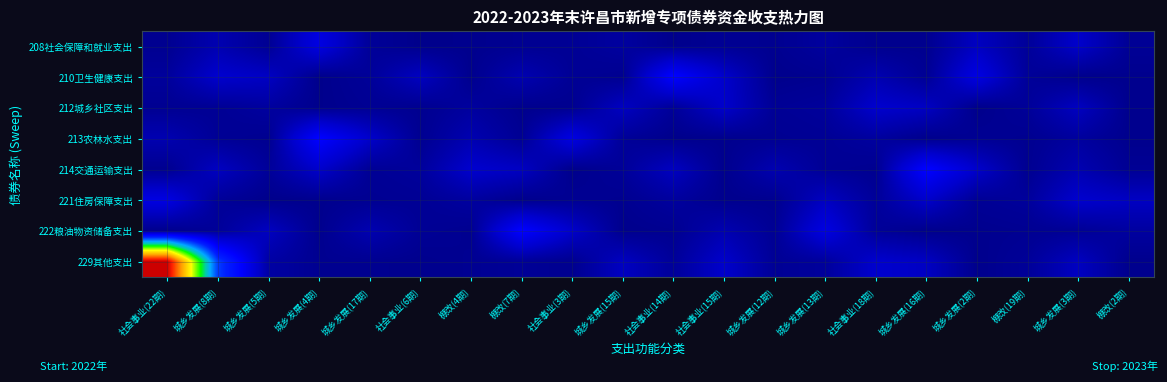

Reading left to right, extract all data points from this chart.

208社会保障和就业支出: 社会事业(22期)=1.1	城乡发展(8期)=6.2	城乡发展(5期)=1.6	城乡发展(4期)=15.1	城乡发展(17期)=2.4	社会事业(6期)=0.3	棚改(4期)=0.7	棚改(7期)=1.2	社会事业(3期)=1.8	城乡发展(15期)=3.5	社会事业(14期)=0.5	社会事业(15期)=1.5	城乡发展(12期)=1.0	城乡发展(13期)=3.3	社会事业(18期)=0.6	城乡发展(16期)=0.9	城乡发展(2期)=8.9	棚改(19期)=2.4	城乡发展(3期)=10.5	棚改(2期)=1.9
210卫生健康支出: 社会事业(22期)=2.8	城乡发展(8期)=10.9	城乡发展(5期)=9.1	城乡发展(4期)=0.4	城乡发展(17期)=2.3	社会事业(6期)=8.8	棚改(4期)=0.6	棚改(7期)=6.2	社会事业(3期)=1.8	城乡发展(15期)=1.0	社会事业(14期)=21.8	社会事业(15期)=10.5	城乡发展(12期)=0.5	城乡发展(13期)=1.1	社会事业(18期)=6.2	城乡发展(16期)=1.6	城乡发展(2期)=15.1	棚改(19期)=2.4	城乡发展(3期)=0.3	棚改(2期)=0.7
212城乡社区支出: 社会事业(22期)=1.2	城乡发展(8期)=1.8	城乡发展(5期)=3.5	城乡发展(4期)=0.5	城乡发展(17期)=1.5	社会事业(6期)=1.0	棚改(4期)=3.3	棚改(7期)=0.6	社会事业(3期)=0.9	城乡发展(15期)=8.9	社会事业(14期)=2.4	社会事业(15期)=10.5	城乡发展(12期)=1.9	城乡发展(13期)=2.8	社会事业(18期)=10.9	城乡发展(16期)=9.1	城乡发展(2期)=0.4	棚改(19期)=2.3	城乡发展(3期)=8.8	棚改(2期)=0.6
213农林水支出: 社会事业(22期)=6.2	城乡发展(8期)=1.8	城乡发展(5期)=1.0	城乡发展(4期)=21.8	城乡发展(17期)=10.5	社会事业(6期)=1.1	棚改(4期)=6.2	棚改(7期)=1.6	社会事业(3期)=15.1	城乡发展(15期)=2.4	社会事业(14期)=0.3	社会事业(15期)=0.7	城乡发展(12期)=1.2	城乡发展(13期)=1.8	社会事业(18期)=3.5	城乡发展(16期)=0.5	城乡发展(2期)=1.5	棚改(19期)=1.0	城乡发展(3期)=3.3	棚改(2期)=0.6
214交通运输支出: 社会事业(22期)=0.9	城乡发展(8期)=8.9	城乡发展(5期)=2.4	城乡发展(4期)=10.5	城乡发展(17期)=1.9	社会事业(6期)=2.8	棚改(4期)=10.9	棚改(7期)=9.1	社会事业(3期)=0.4	城乡发展(15期)=2.3	社会事业(14期)=8.8	社会事业(15期)=0.6	城乡发展(12期)=6.2	城乡发展(13期)=1.8	社会事业(18期)=1.0	城乡发展(16期)=21.8	城乡发展(2期)=10.5	棚改(19期)=1.1	城乡发展(3期)=6.2	棚改(2期)=1.6
221住房保障支出: 社会事业(22期)=15.1	城乡发展(8期)=2.4	城乡发展(5期)=0.3	城乡发展(4期)=0.7	城乡发展(17期)=1.2	社会事业(6期)=1.8	棚改(4期)=3.5	棚改(7期)=0.5	社会事业(3期)=1.5	城乡发展(15期)=1.0	社会事业(14期)=3.3	社会事业(15期)=0.6	城乡发展(12期)=0.9	城乡发展(13期)=8.9	社会事业(18期)=2.4	城乡发展(16期)=10.5	城乡发展(2期)=1.9	棚改(19期)=2.8	城乡发展(3期)=10.9	棚改(2期)=9.1
222粮油物资储备支出: 社会事业(22期)=0.4	城乡发展(8期)=2.3	城乡发展(5期)=8.8	城乡发展(4期)=0.6	城乡发展(17期)=6.2	社会事业(6期)=1.8	棚改(4期)=1.0	棚改(7期)=21.8	社会事业(3期)=10.5	城乡发展(15期)=0.5	社会事业(14期)=1.1	社会事业(15期)=6.2	城乡发展(12期)=1.6	城乡发展(13期)=15.1	社会事业(18期)=2.4	城乡发展(16期)=0.3	城乡发展(2期)=0.7	棚改(19期)=1.2	城乡发展(3期)=1.8	棚改(2期)=3.5
229其他支出: 社会事业(22期)=146.8	城乡发展(8期)=36.5	城乡发展(5期)=4.1	城乡发展(4期)=1.1	城乡发展(17期)=1.0	社会事业(6期)=0.6	棚改(4期)=1.2	棚改(7期)=2.1	社会事业(3期)=0.9	城乡发展(15期)=8.9	社会事业(14期)=2.4	社会事业(15期)=10.5	城乡发展(12期)=1.9	城乡发展(13期)=2.8	社会事业(18期)=10.9	城乡发展(16期)=9.1	城乡发展(2期)=0.4	棚改(19期)=2.3	城乡发展(3期)=8.8	棚改(2期)=0.6